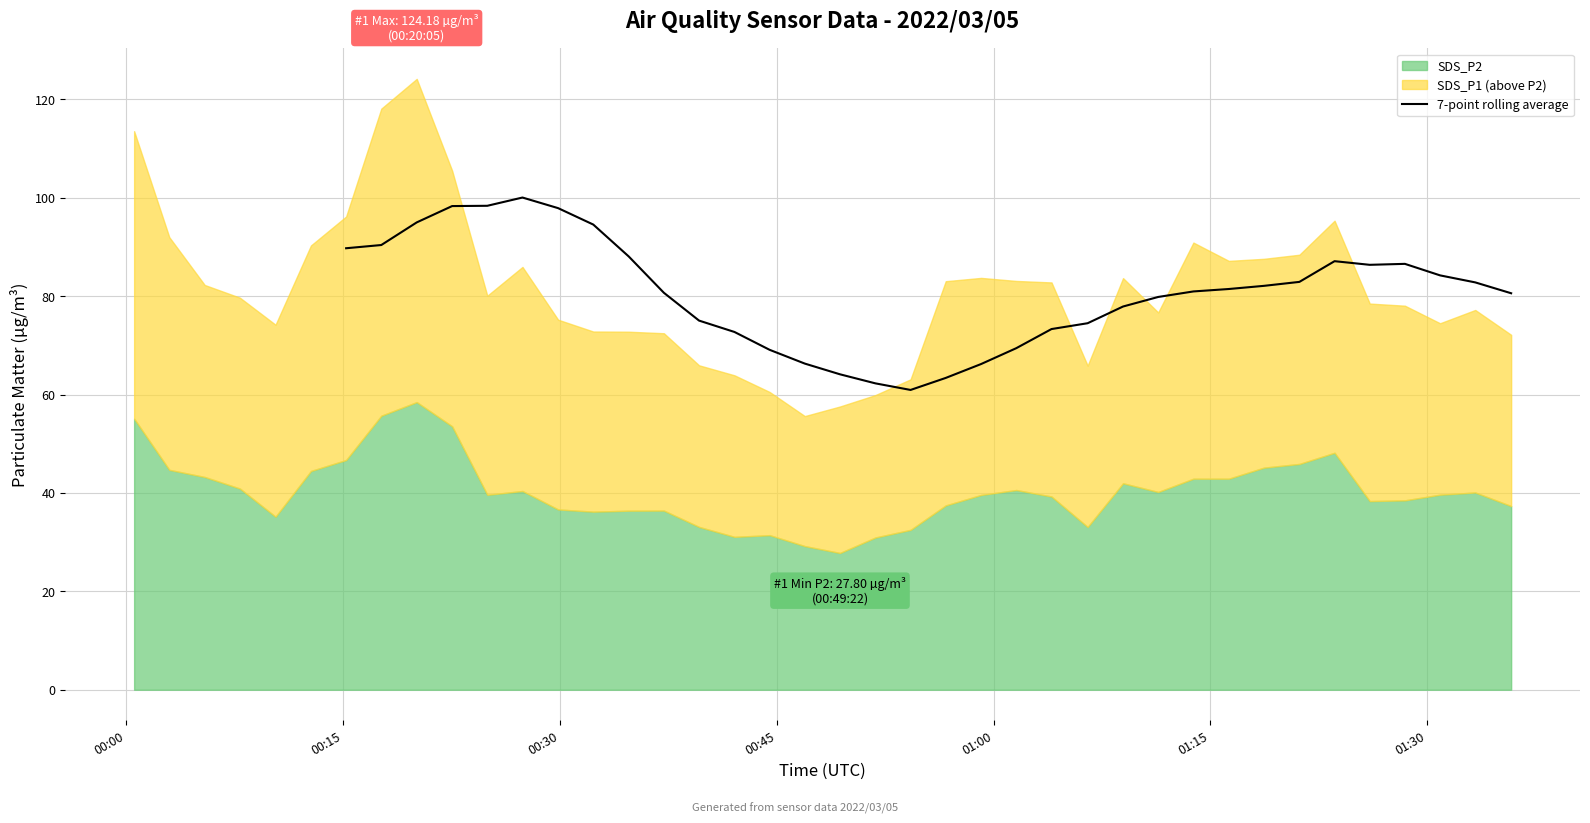

What is the highest value of the 7-point rolling average series?

100.1